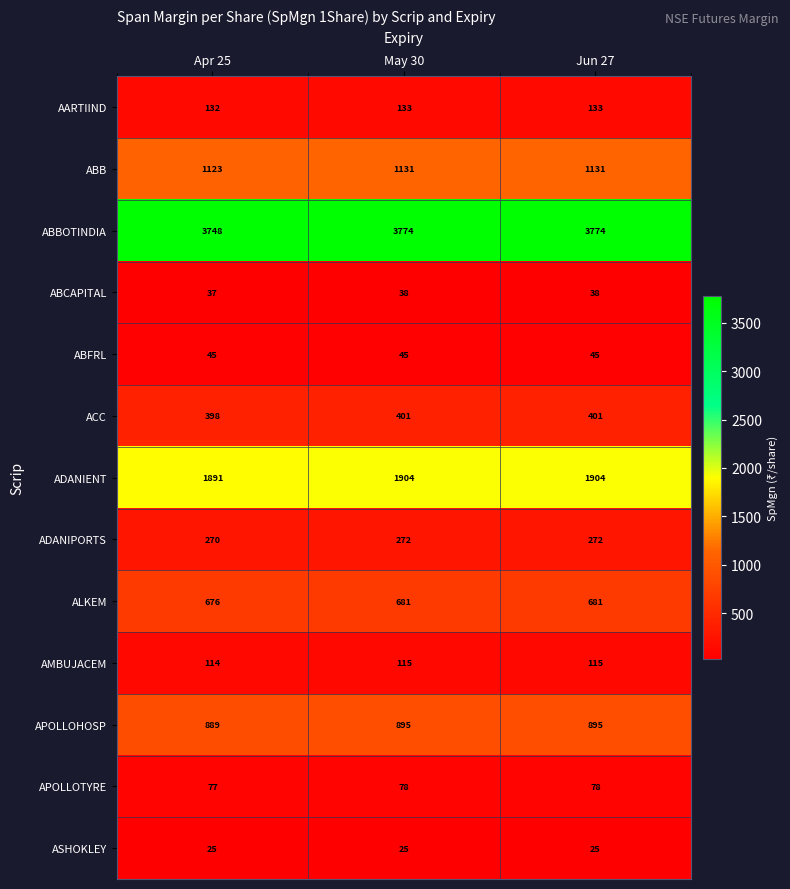

What is the average value of the ALKEM series?

679